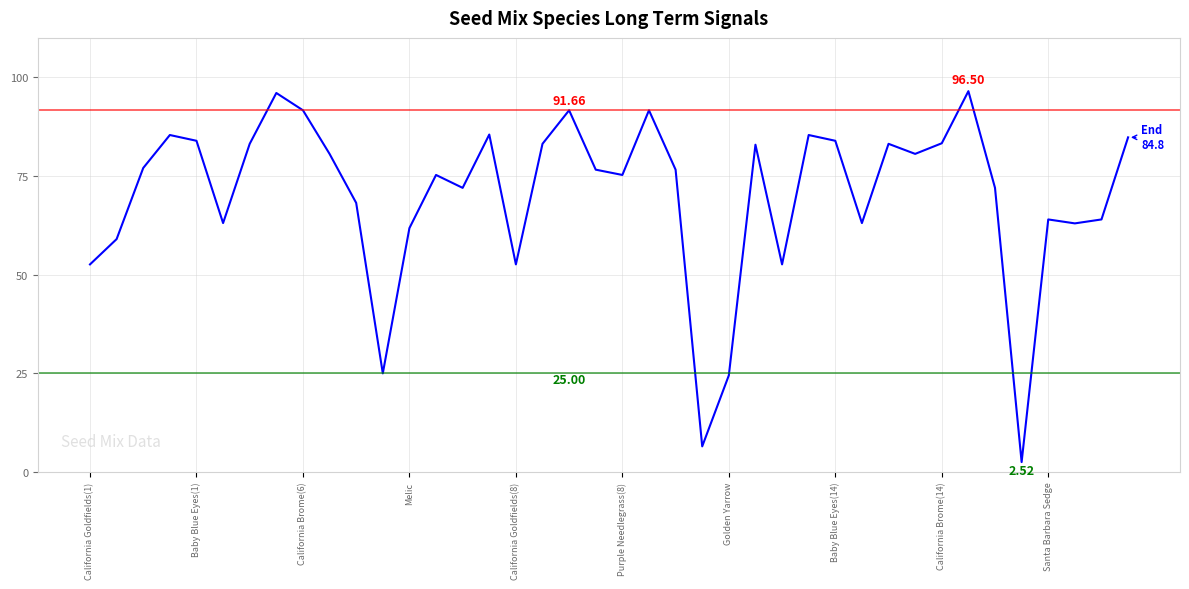

What is the difference between the maximum and minimum values?

94.0